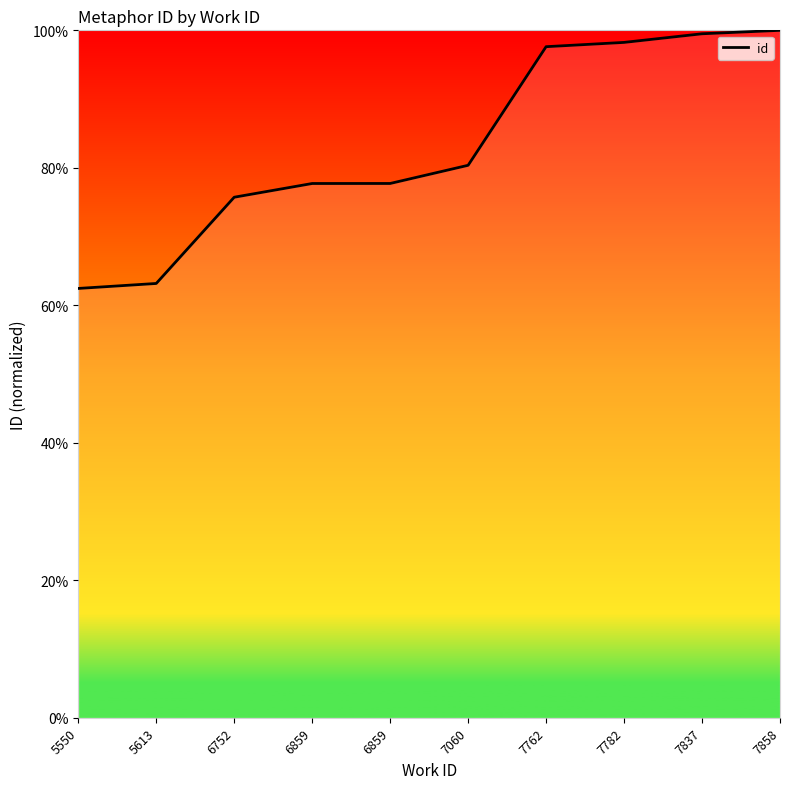

What is the sum of the values at 7762 and 7782?

195.9